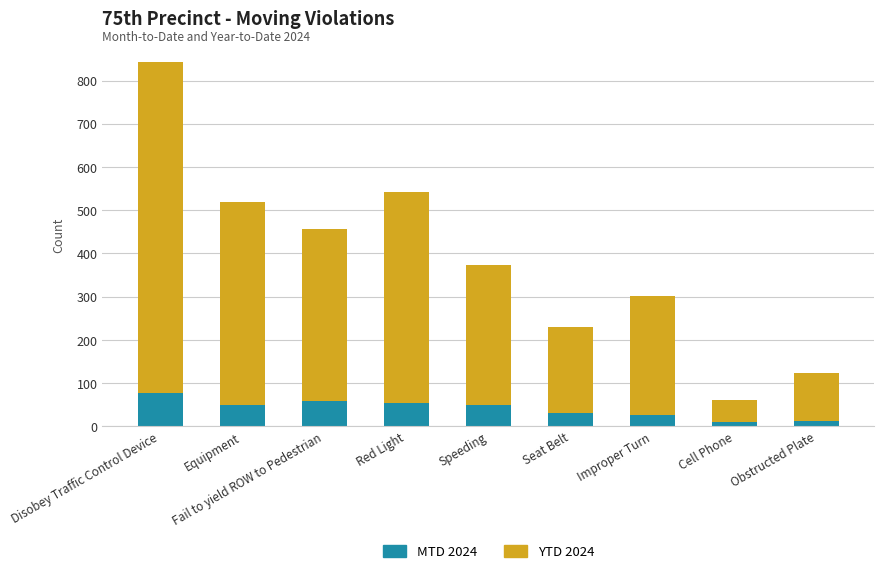

How many bars are there in total?

9